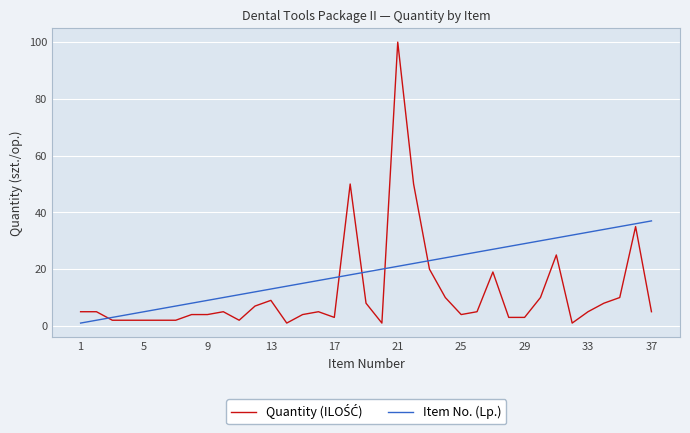

What is the maximum value shown in the chart?

100